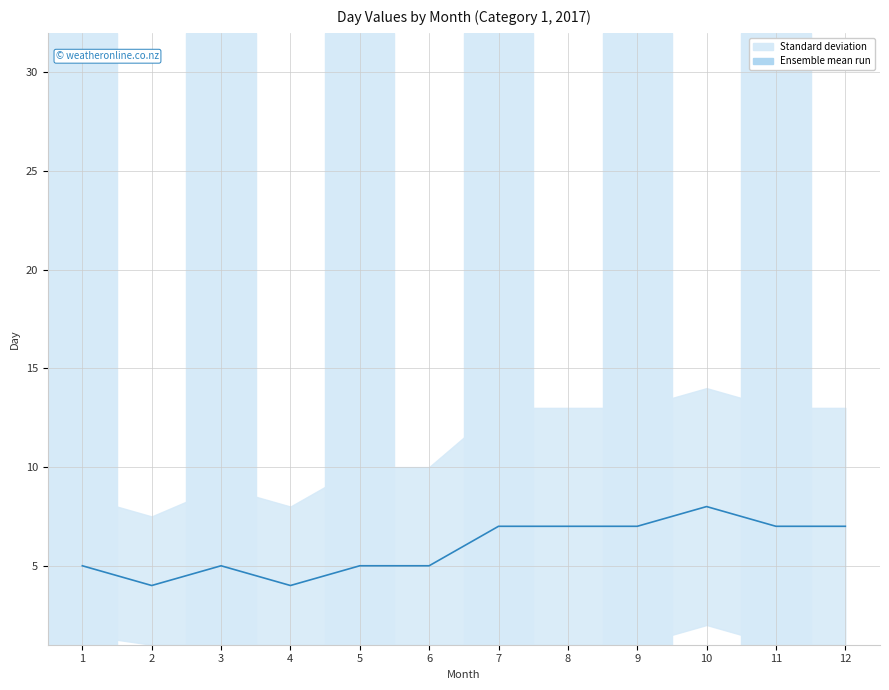

Between 4 and 3, which is larger?

3